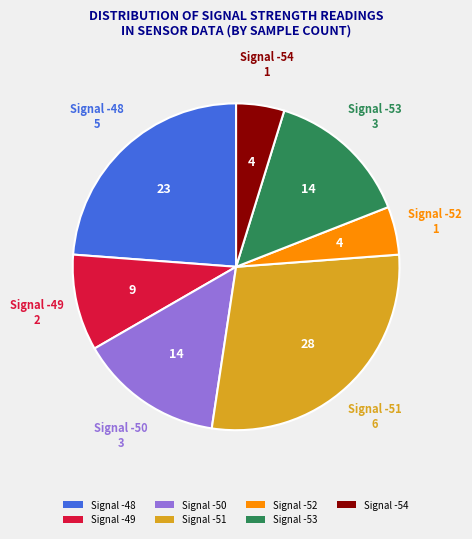

Which slice is the largest?

Signal -51